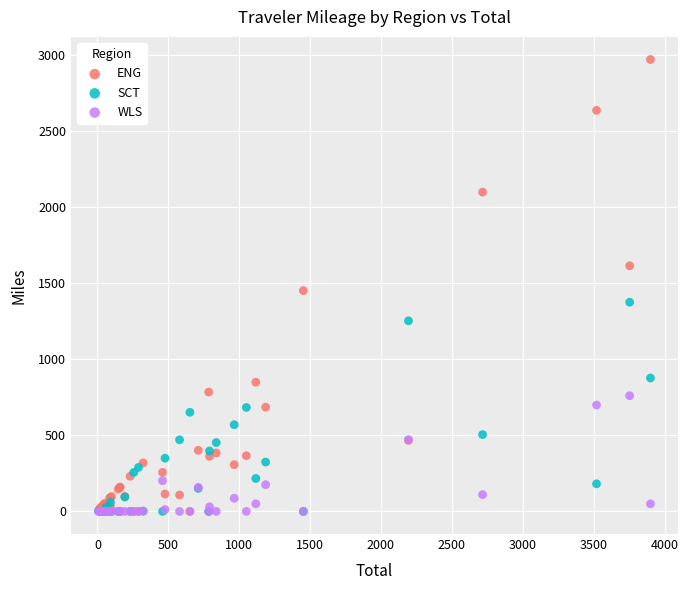

In the ENG series, what Y value is closest to 1486?

1452.5